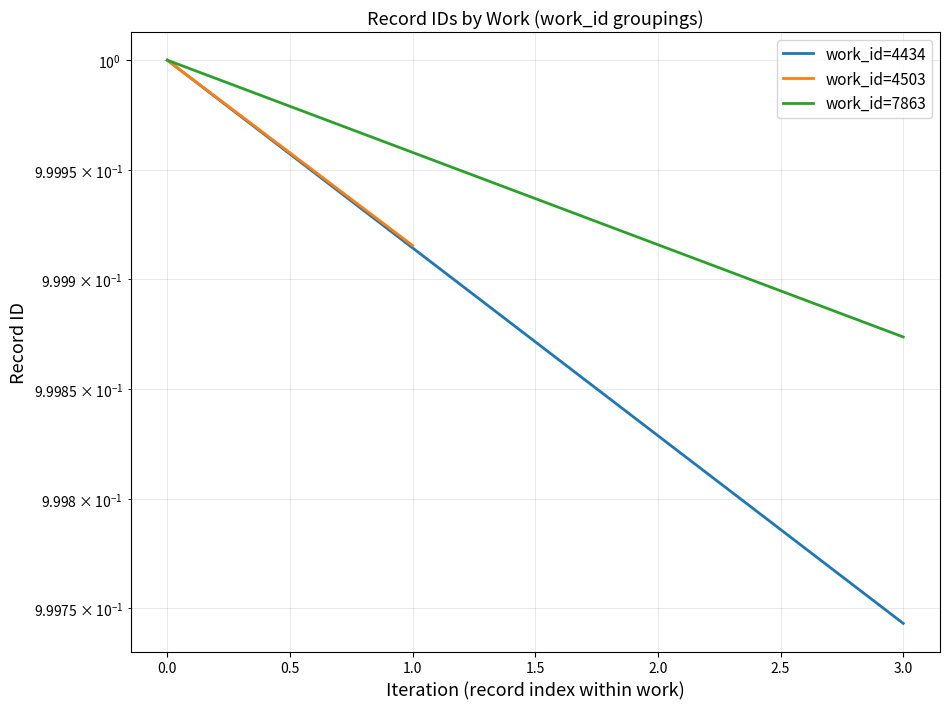

True or false: work_id=4434 and work_id=7863 intersect in this chart.

False